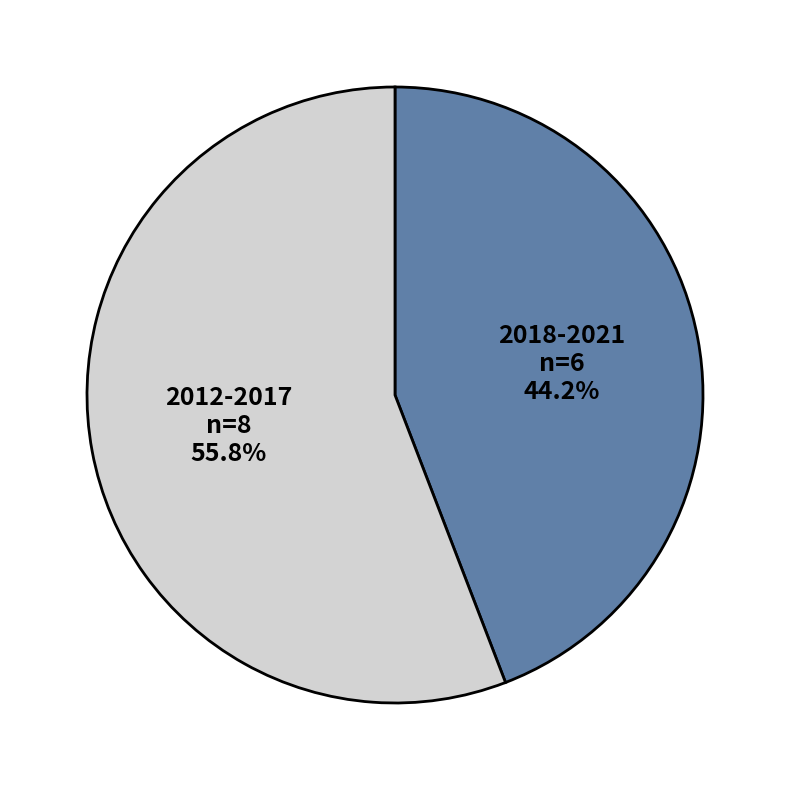

Between 2018-2021 and 2012-2017, which is larger?

2012-2017